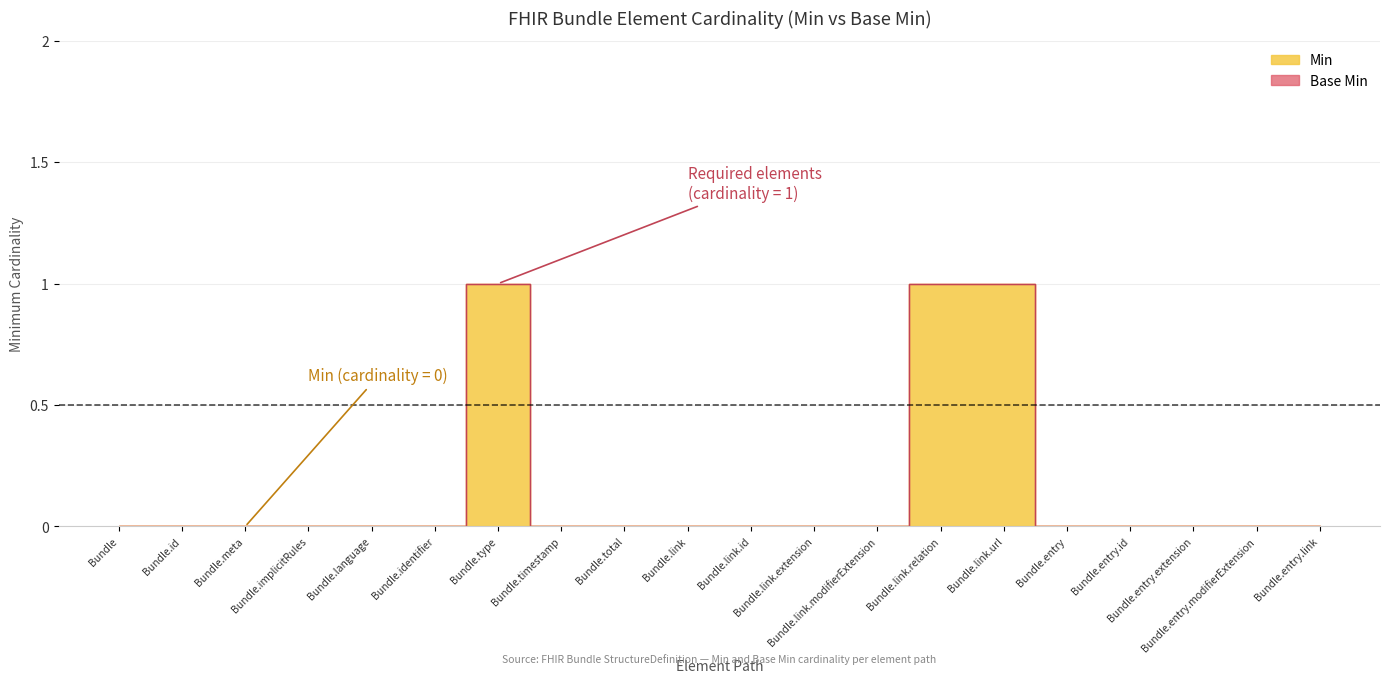

What position from the left is Bundle?

1